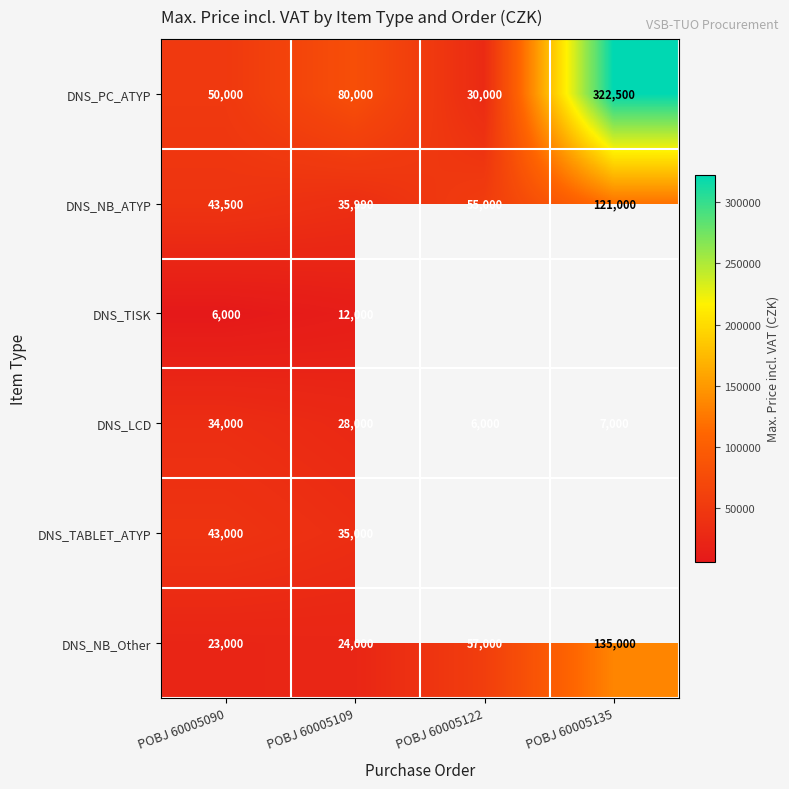

What is the maximum value shown in the chart?

322500.0